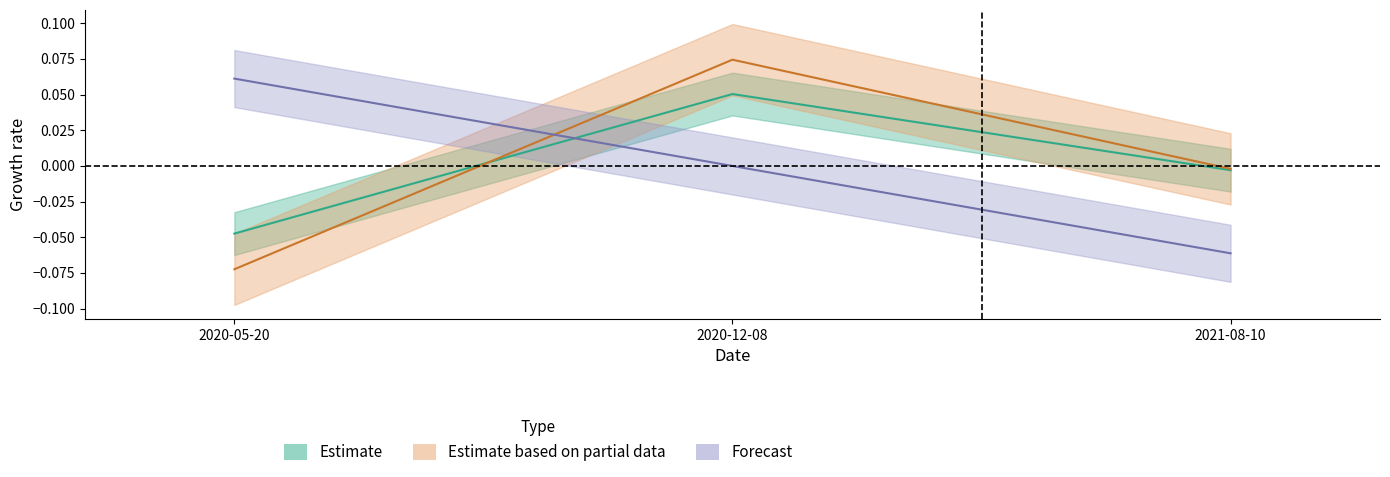

What is the label of the 1st point from the right?

2021-08-10